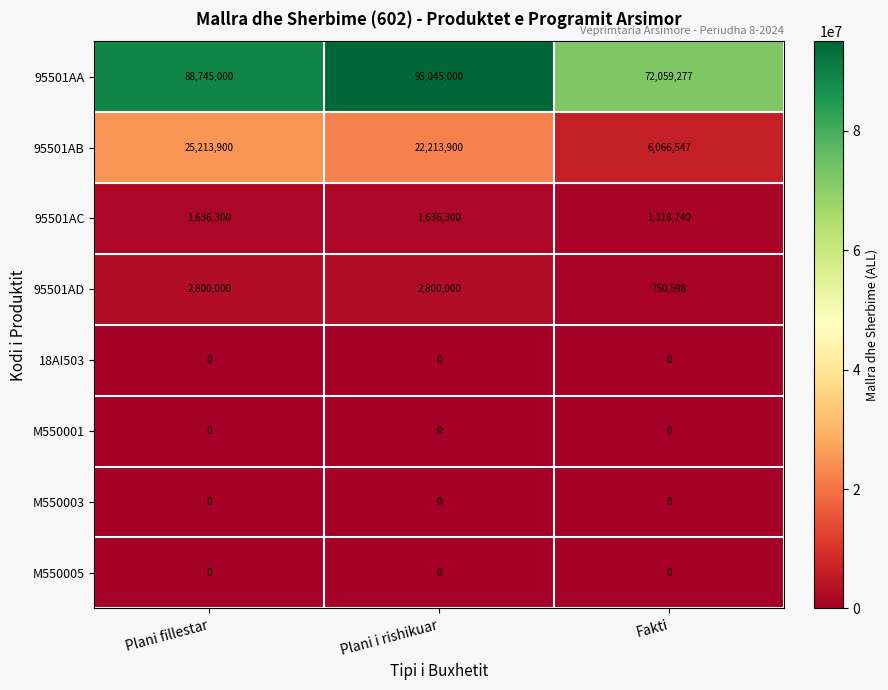

What is the maximum value shown in the chart?

95045000